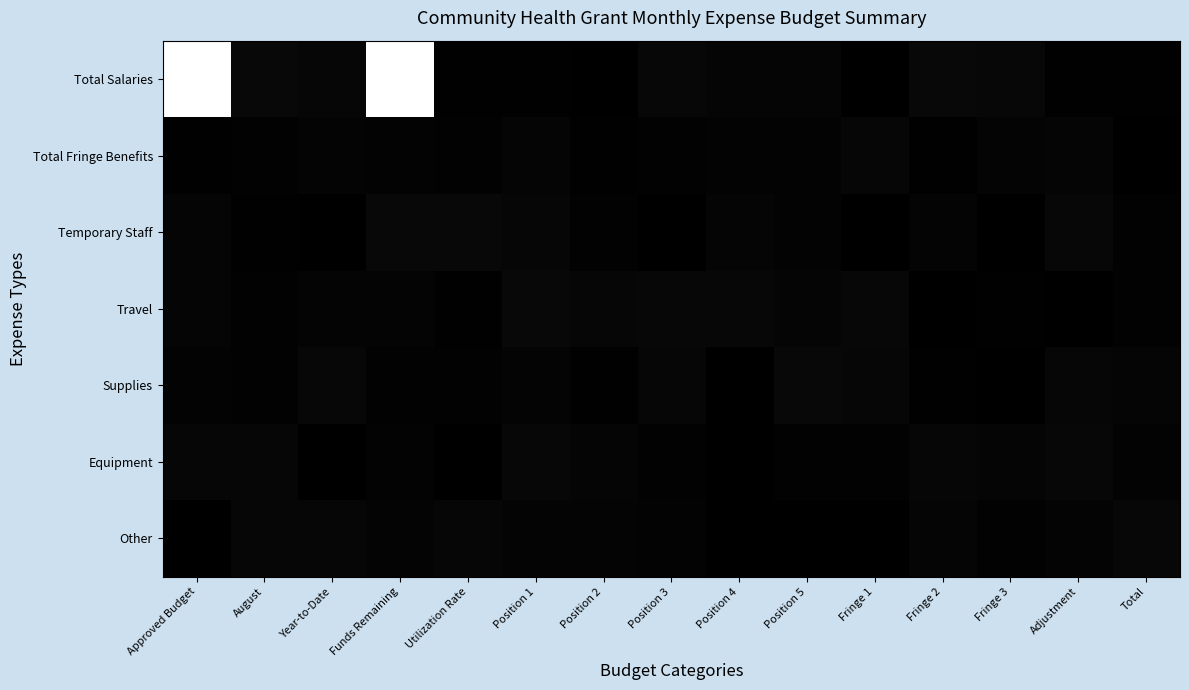

Rank the series by their maximum value, from highest to lowest.

Total Salaries, Supplies, Travel, Temporary Staff, Other, Equipment, Total Fringe Benefits